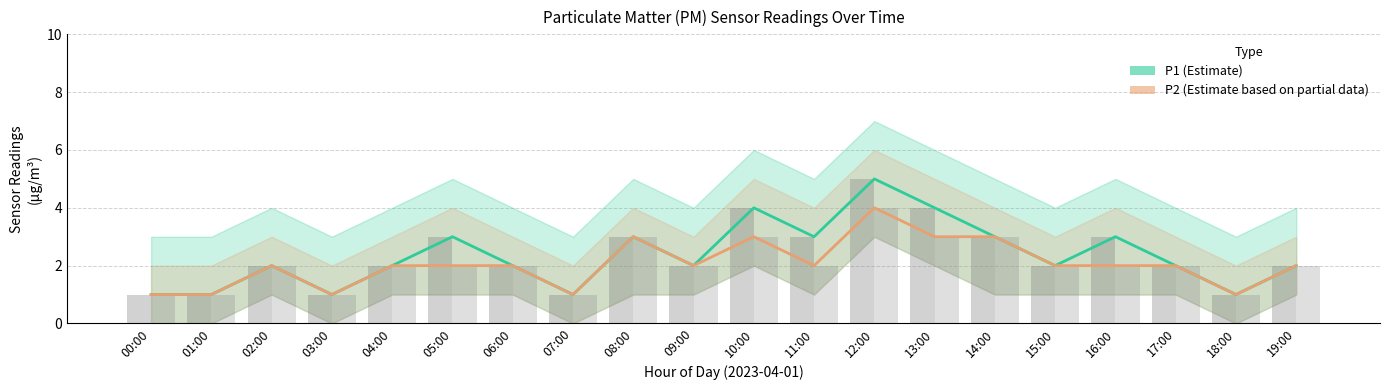

How many values in the P1 (PM2.5) series exceed 2?

8